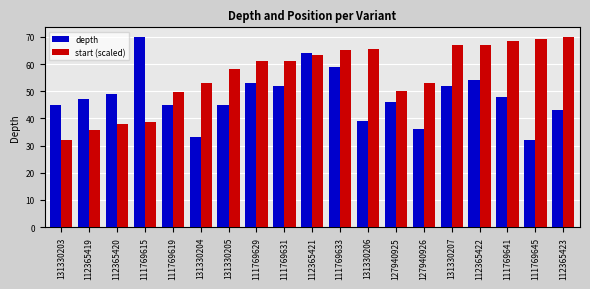

Which category has the highest value in the depth series?

111769615